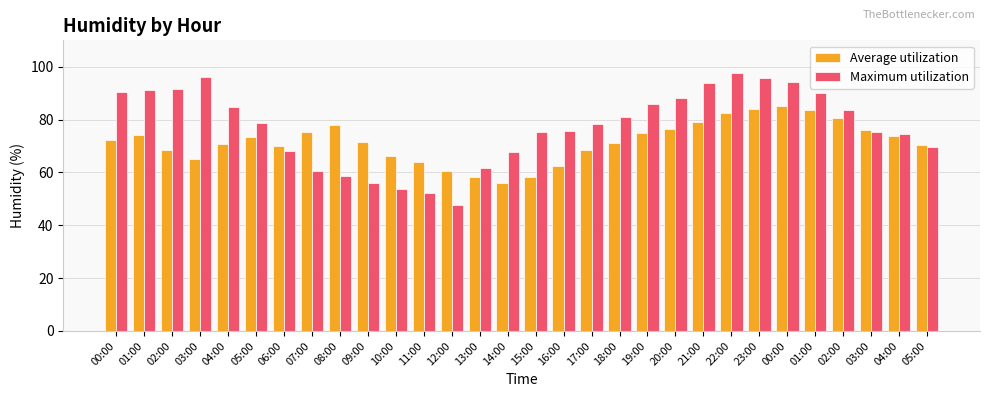

Reading left to right, extract all data points from this chart.

Average utilization: 00:00=72.5	01:00=74.2	02:00=68.3	03:00=65.2	04:00=70.8	05:00=73.6	06:00=69.9	07:00=75.4	08:00=78.1	09:00=71.7	10:00=66.2	11:00=63.9	12:00=60.7	13:00=58.4	14:00=55.8	15:00=58.2	16:00=62.3	17:00=68.4	18:00=71.2	19:00=74.9	20:00=76.3	21:00=79.2	22:00=82.4	23:00=84.1	00:00=85.2	01:00=83.7	02:00=80.4	03:00=76.2	04:00=73.9	05:00=70.5
Maximum utilization: 00:00=90.5	01:00=91.3	02:00=91.7	03:00=96.2	04:00=84.8	05:00=78.7	06:00=68.0	07:00=60.7	08:00=58.7	09:00=56.2	10:00=53.8	11:00=52.2	12:00=47.5	13:00=61.5	14:00=67.7	15:00=75.2	16:00=75.5	17:00=78.5	18:00=81.0	19:00=85.8	20:00=88.3	21:00=93.7	22:00=97.5	23:00=95.7	00:00=94.2	01:00=90.2	02:00=83.5	03:00=75.3	04:00=74.5	05:00=69.5